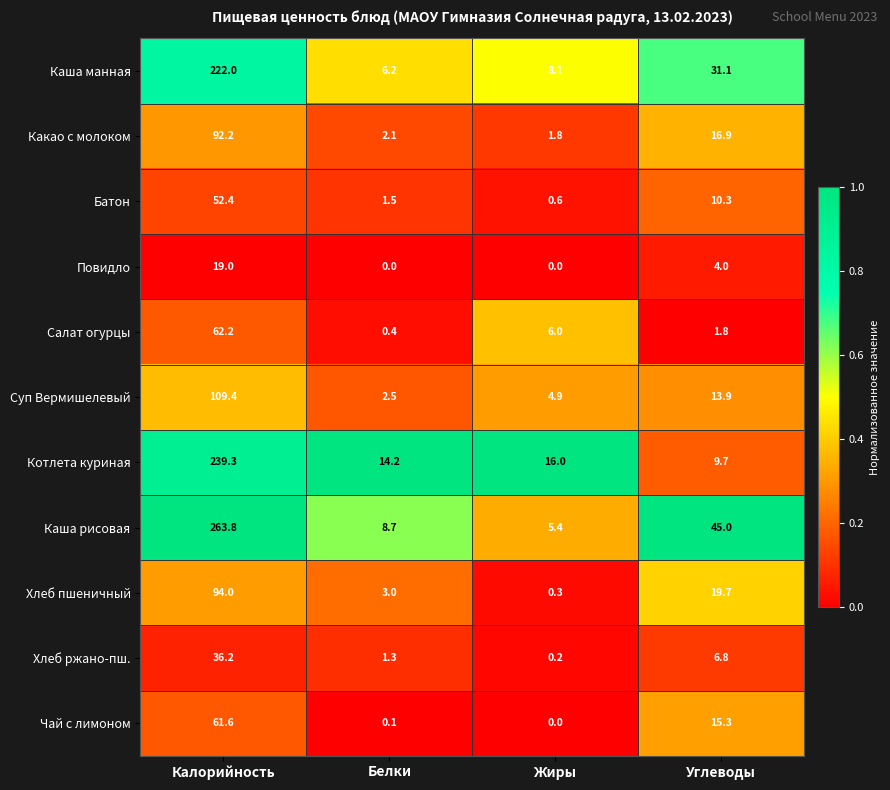

What is the total value across all series at Углеводы?

174.5